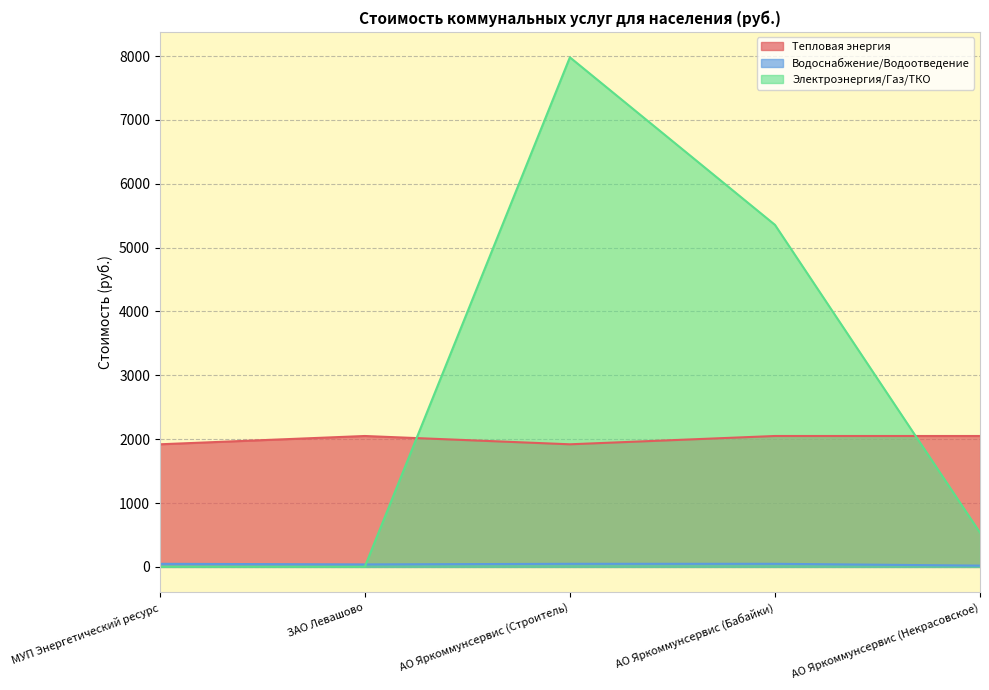

Reading right to left, extract all data points from this chart.

Тепловая энергия: 2050.0	2050.0	1920.0	2050.0	1920.0
Водоснабжение/Водоотведение: 20.1	48.5	48.5	39.0	48.5
Электроэнергия/Газ/ТКО: 536.1	5356.6	7980.0	2.8	4.0